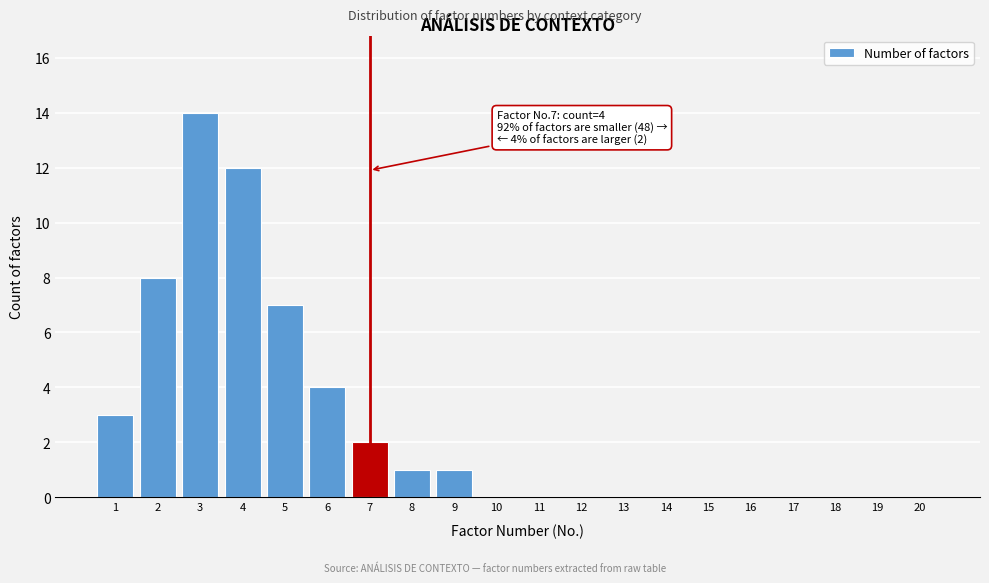

Reading right to left, transcribe all the data shown in this chart.

20=0	19=0	18=0	17=0	16=0	15=0	14=0	13=0	12=0	11=0	10=0	9=1	8=1	7=2	6=4	5=7	4=12	3=14	2=8	1=3